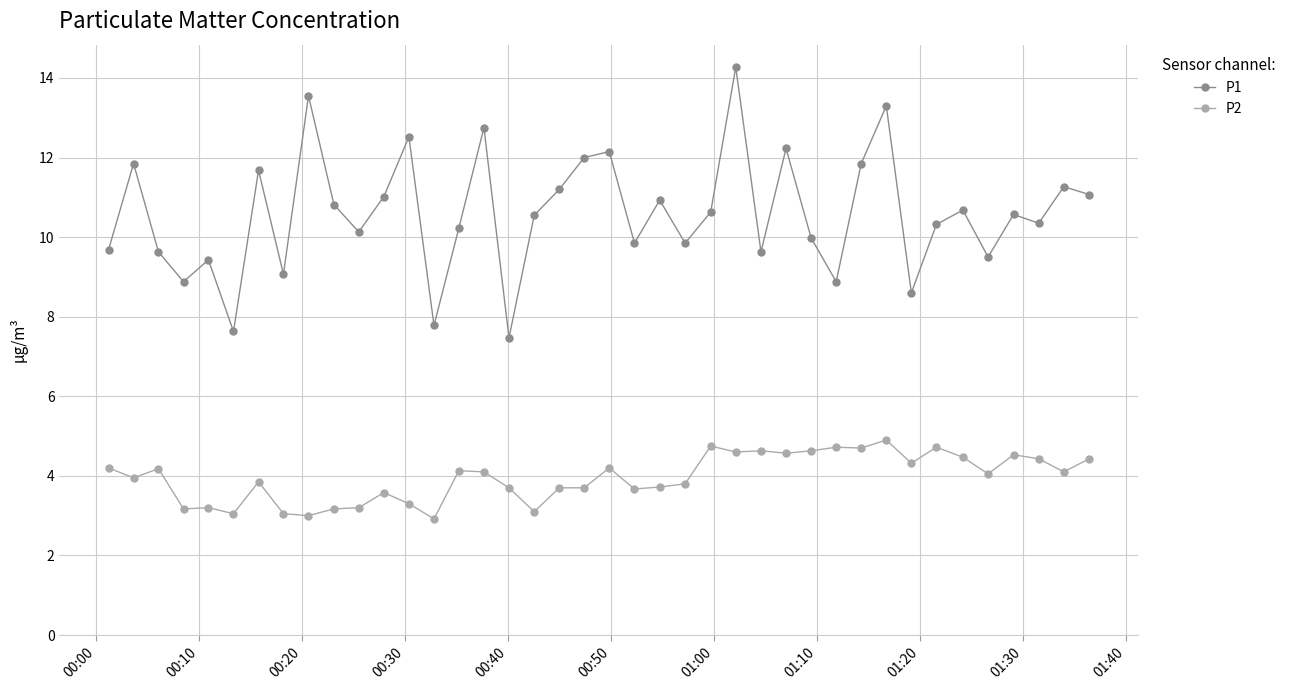

What is the difference between the second highest and minimum values in the P1 series?

6.1